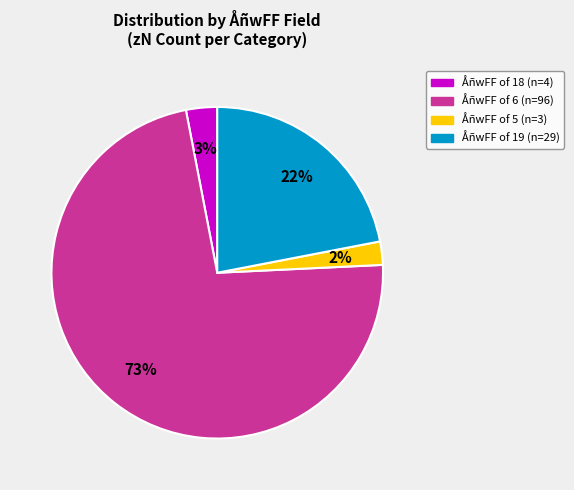

Is there a majority slice in this chart?

Yes